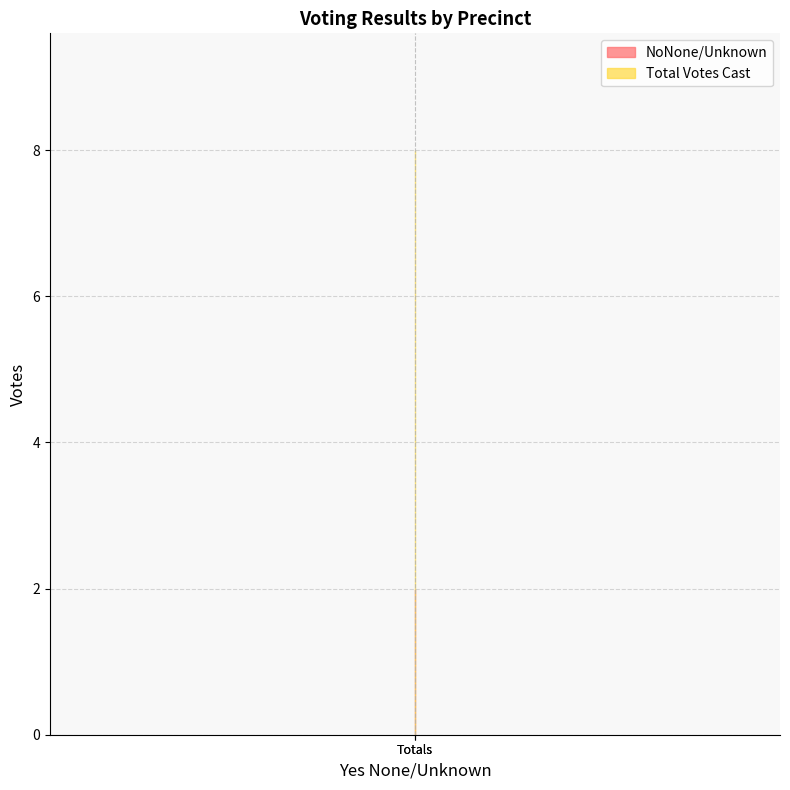

What position from the right is Totals?

1